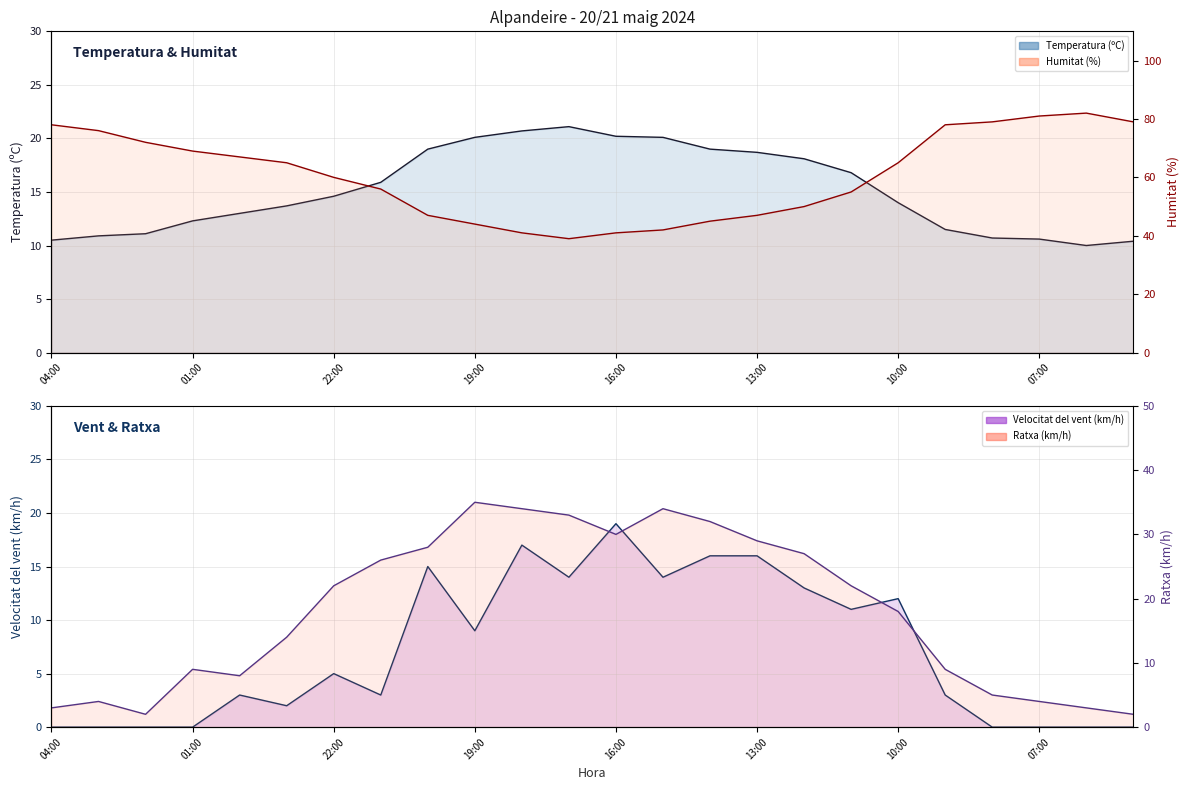

What is the difference between the highest and lowest values at 07:00?

81.0